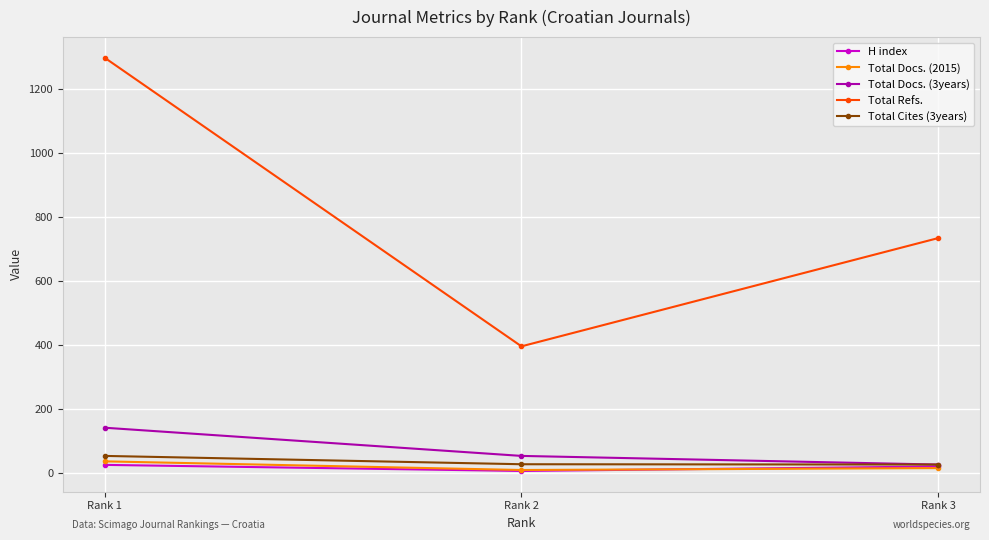

The Total Docs. (3years) series shows 54 at Rank 2. True or false?

True